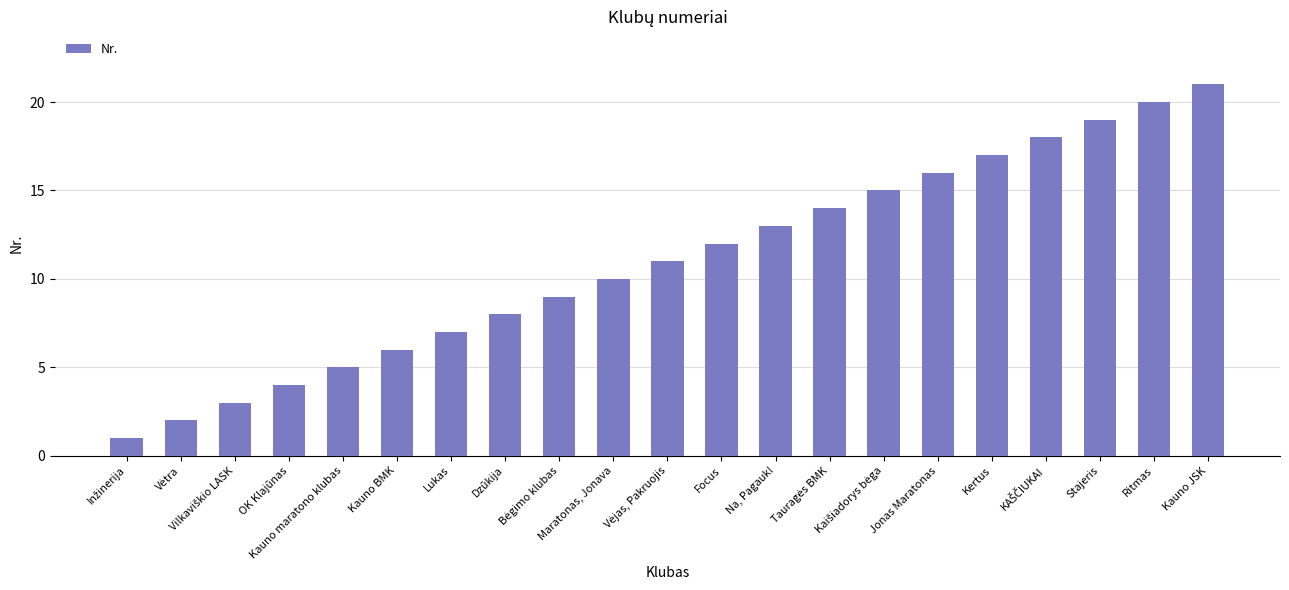

What is the difference between the maximum and minimum values?

20